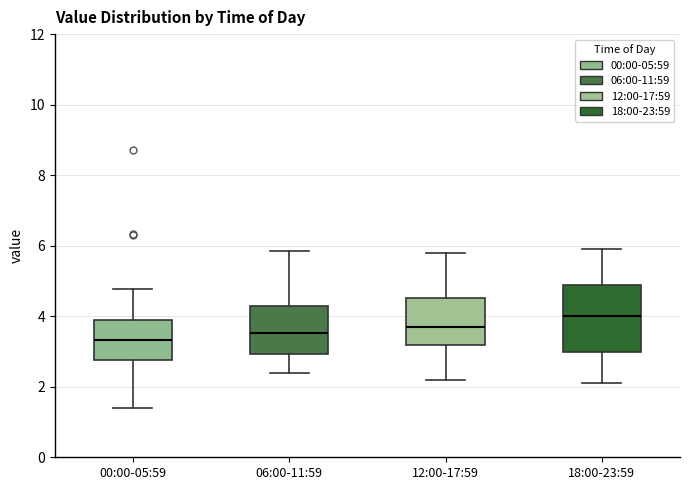

Which box's median line is the lowest?

00:00-05:59